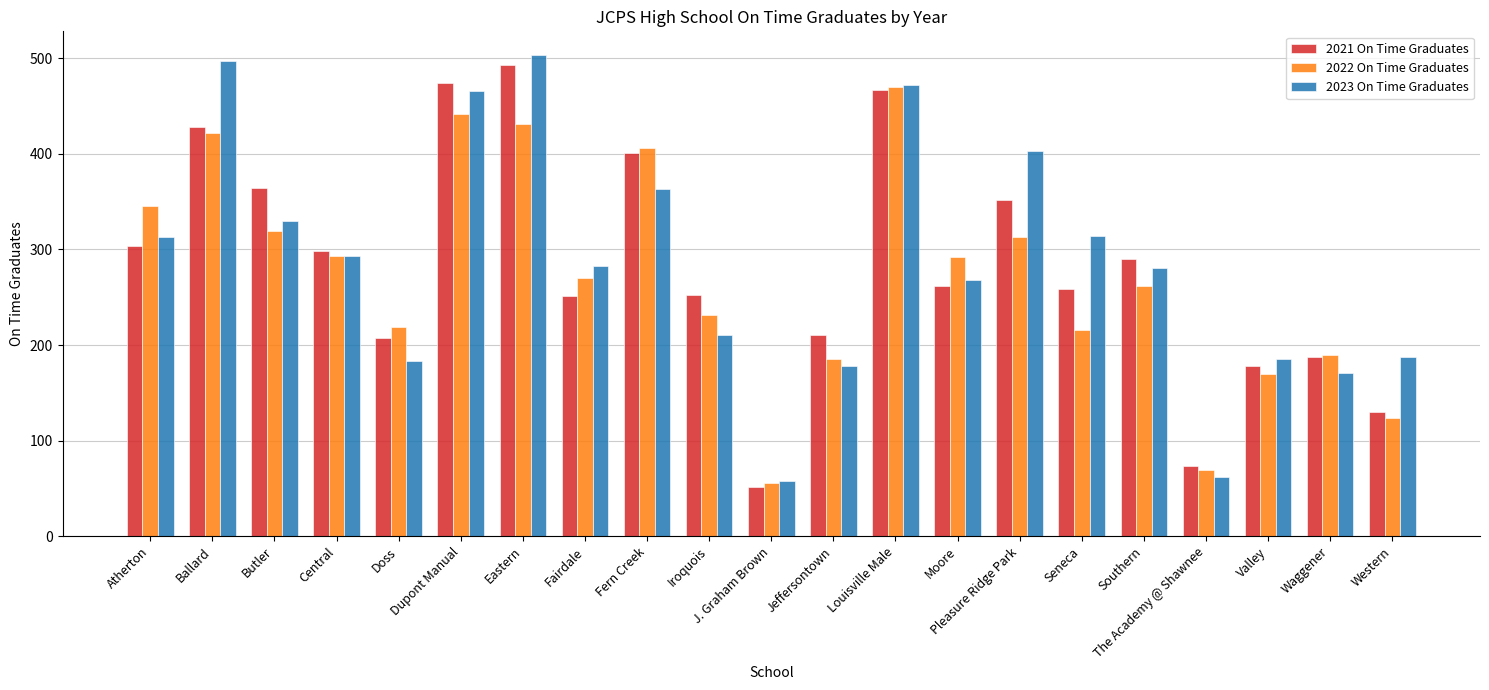

Which category has the lowest value in the 2021 On Time Graduates series?

J. Graham Brown